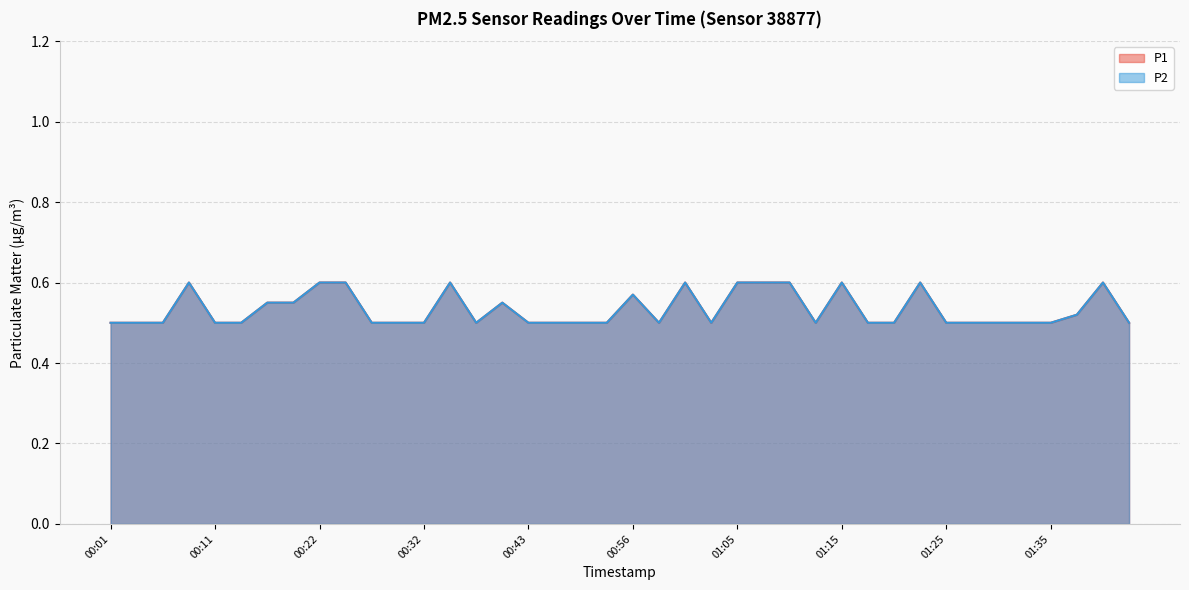

What is the total value across all series at 01:03?

1.0